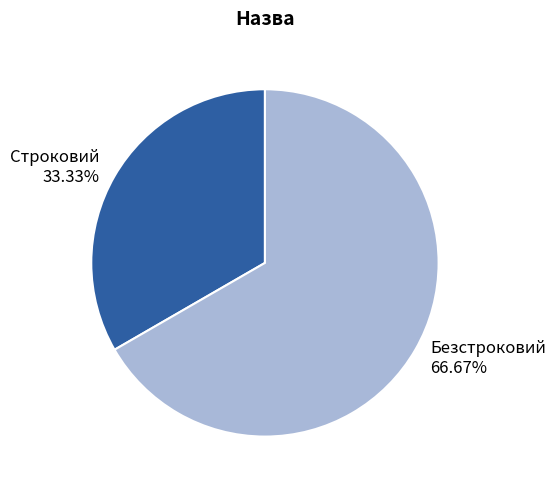

The Строковий slice represents 33% of the pie. True or false?

True